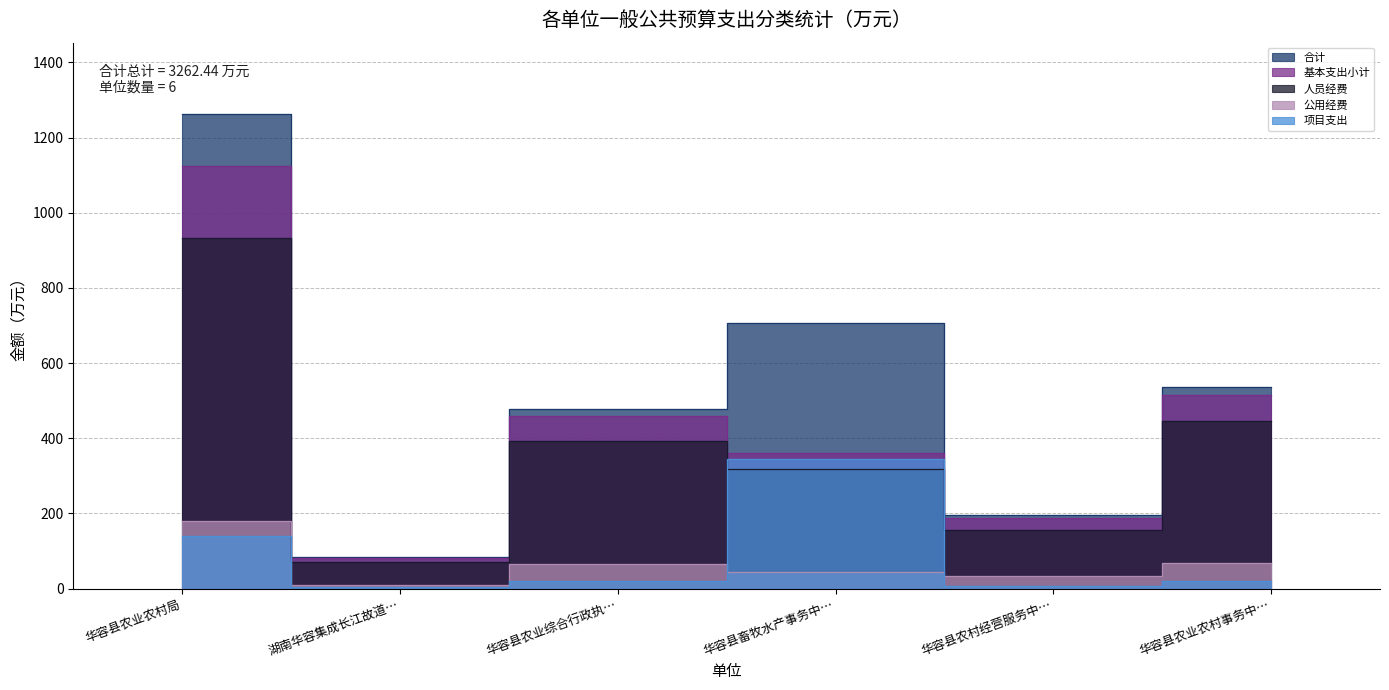

Where is 人员经费 nearest to the value 502?

华容县农业农村事务中…